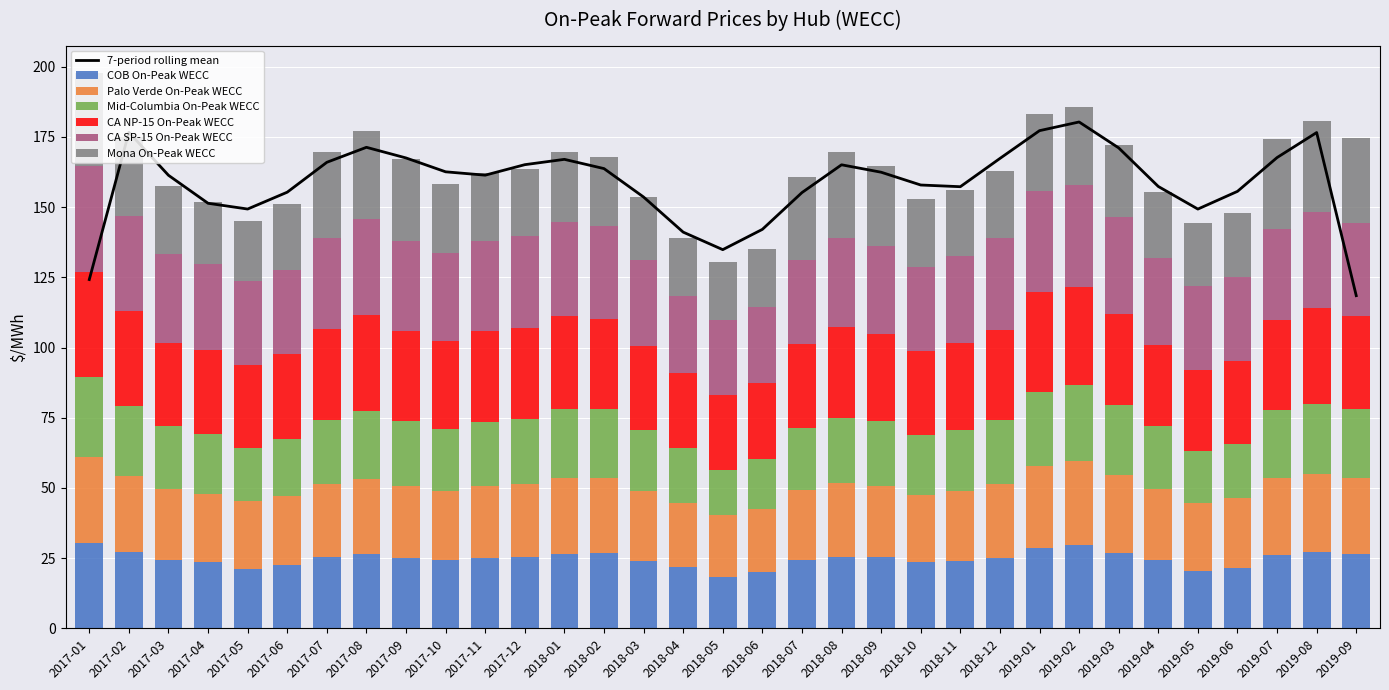

What are all the series names shown in the legend?

COB On-Peak WECC, Palo Verde On-Peak WECC, Mid-Columbia On-Peak WECC, CA NP-15 On-Peak WECC, CA SP-15 On-Peak WECC, Mona On-Peak WECC